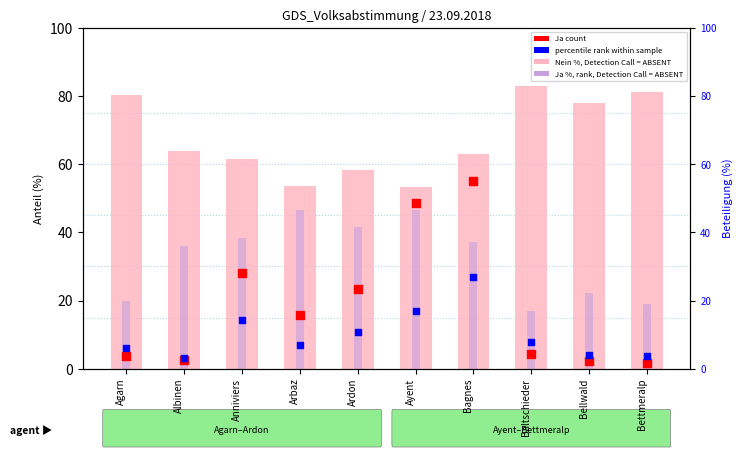

Is the value of Ja count at Agarn greater than the value of Ja % (rank, Detection Call = ABSENT) at Ayent?

No